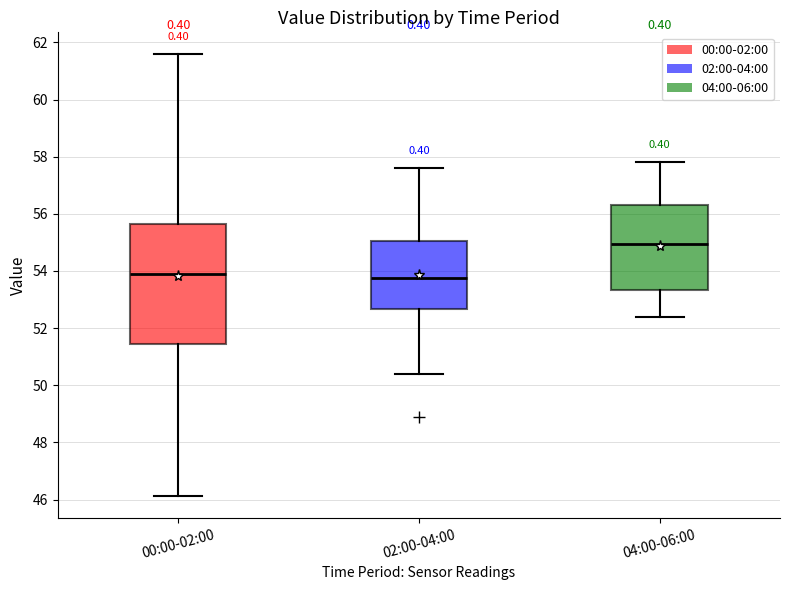

Which box is the tallest, from its lower edge to its upper edge?

00:00-02:00